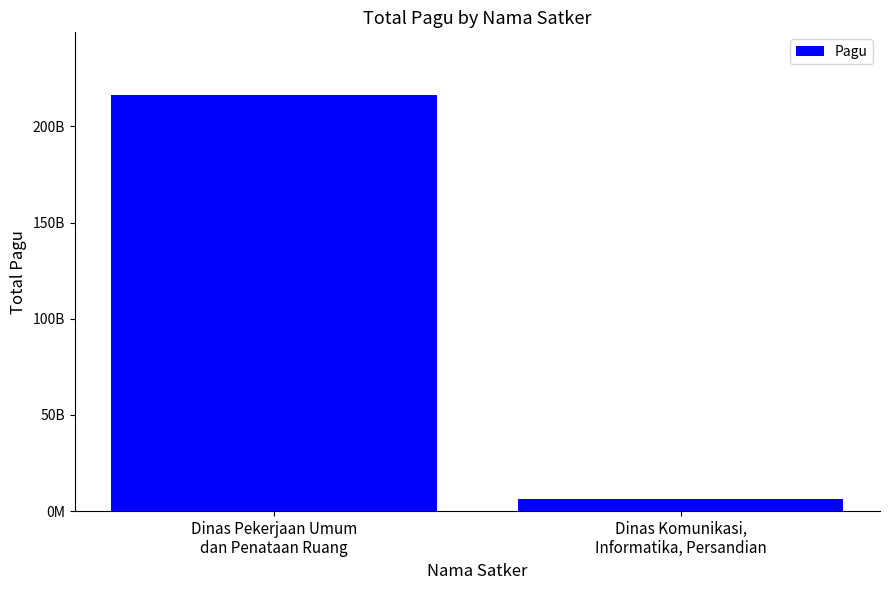

Are the bars horizontal?

No